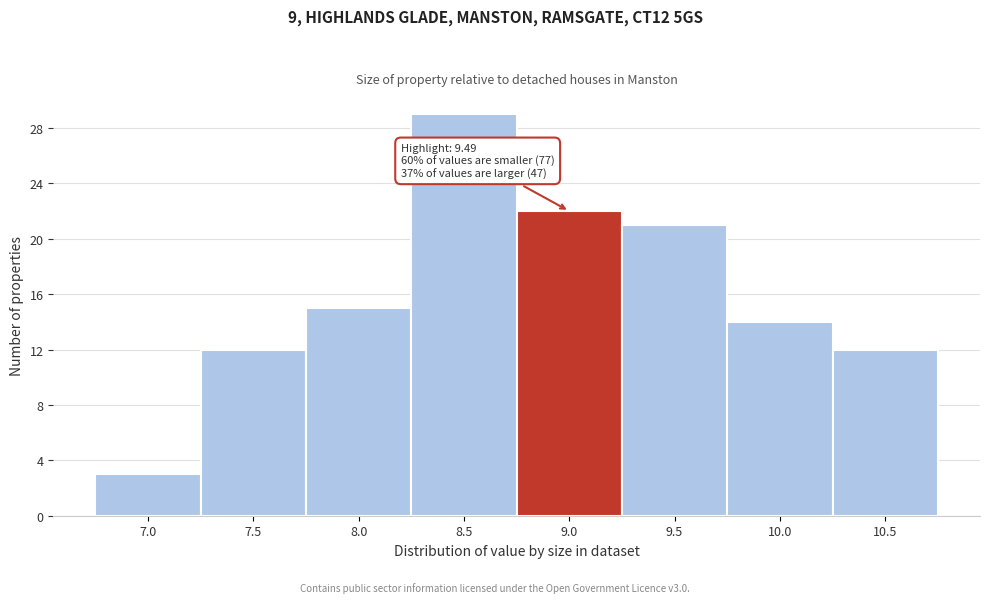

Reading left to right, list all the values displayed in this chart.

7.0=3	7.5=12	8.0=15	8.5=29	9.0=22	9.5=21	10.0=14	10.5=12